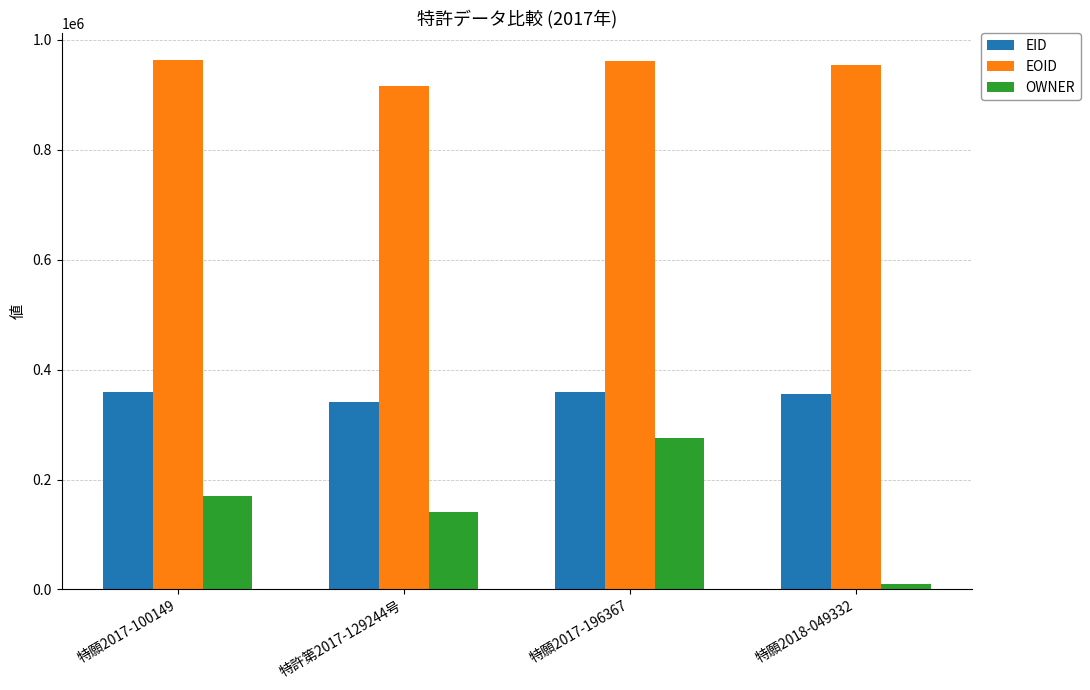

What is the difference between the EID values at 特願2017-196367 and 特願2018-049332?

3494